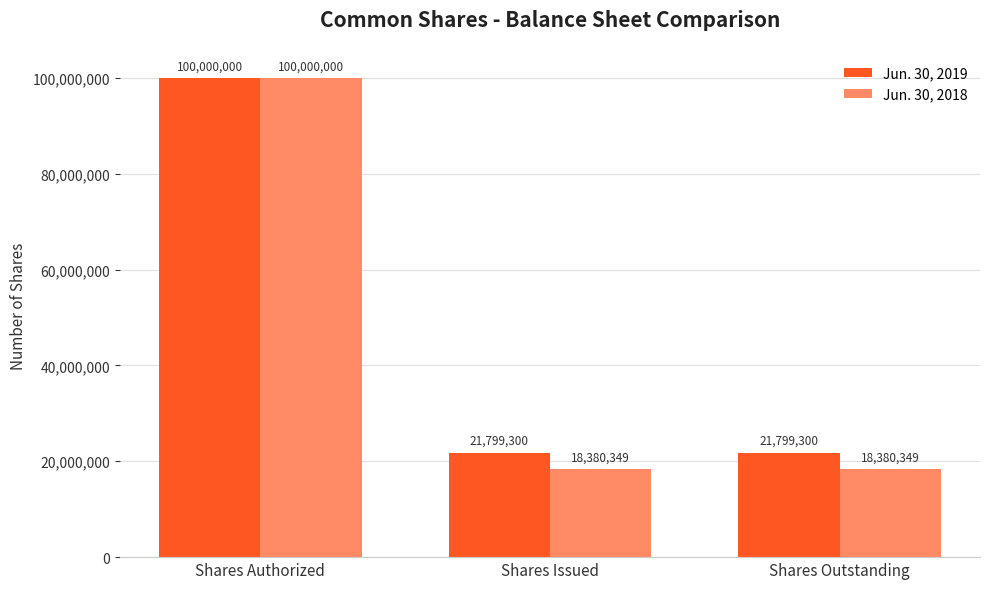

True or false: Jun. 30, 2019 has a value of 100000000 at Shares Authorized.

True